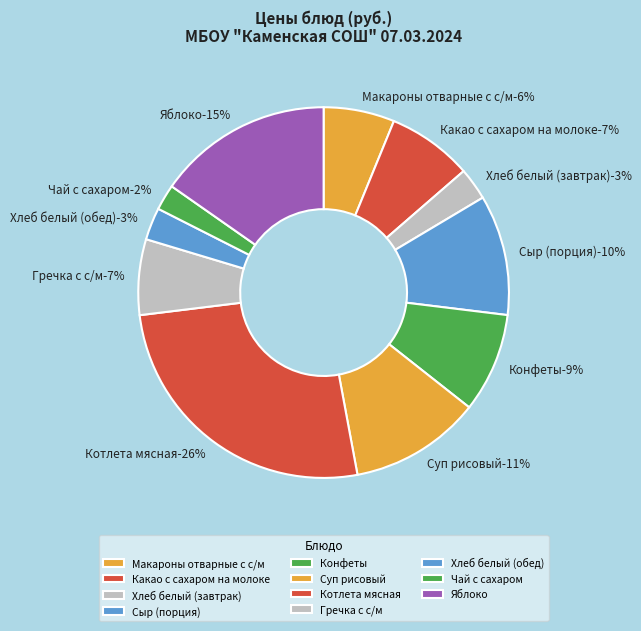

To the nearest percent, what is the combined percentage of Суп рисовый and Конфеты?

20%